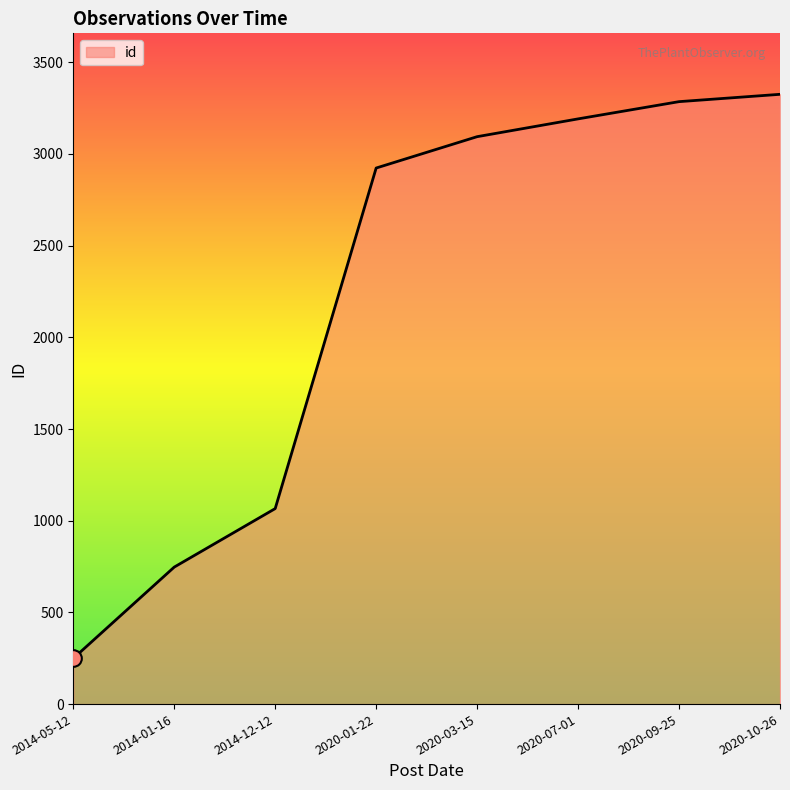

What is the difference between the maximum and minimum values?

3076